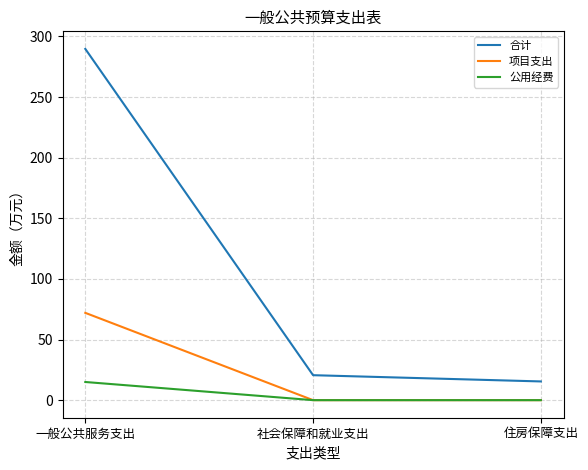

Reading left to right, transcribe all the data shown in this chart.

合计: 289.7	20.6	15.4
项目支出: 72.0	0.0	0.0
公用经费: 15.0	0.0	0.0